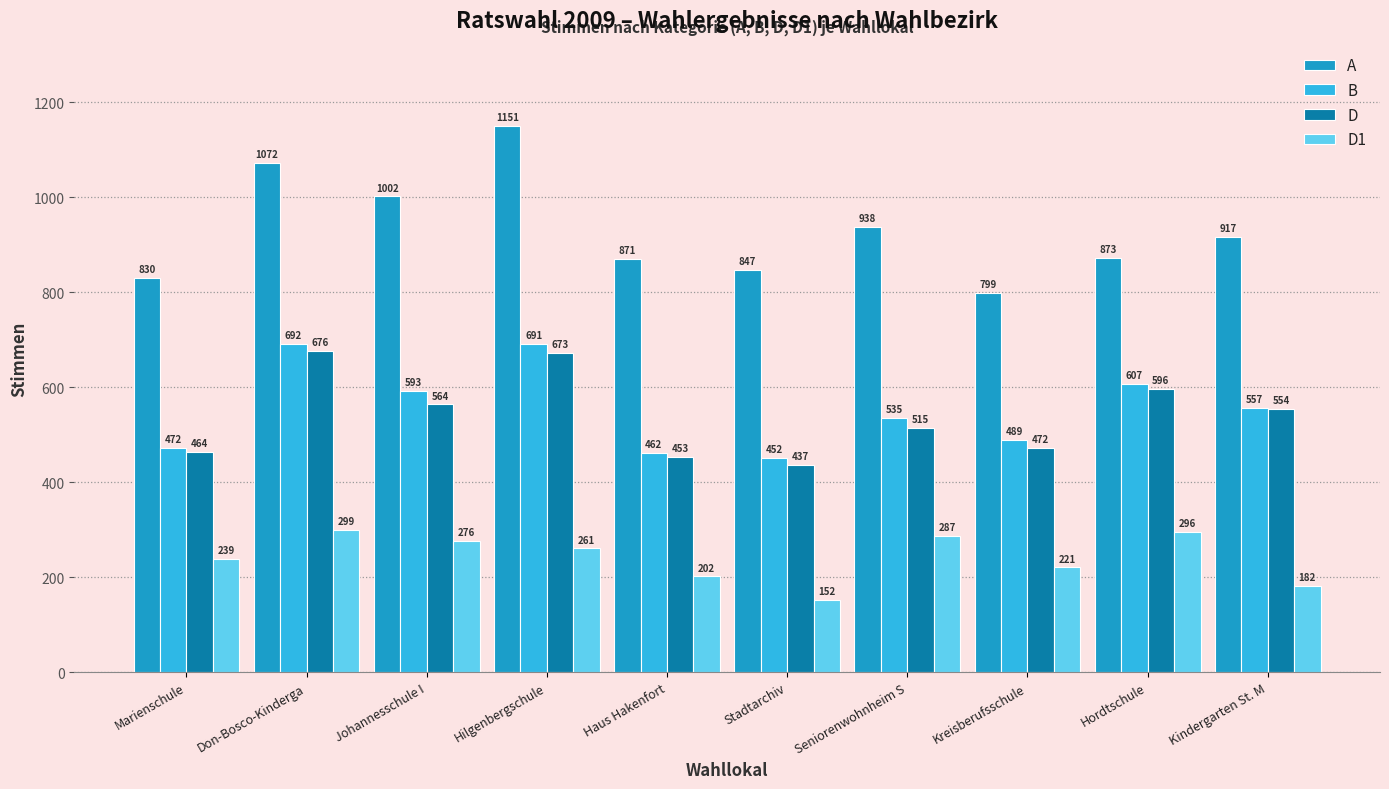

Reading right to left, extract all data points from this chart.

A: 917	873	799	938	847	871	1151	1002	1072	830
B: 557	607	489	535	452	462	691	593	692	472
D: 554	596	472	515	437	453	673	564	676	464
D1: 182	296	221	287	152	202	261	276	299	239